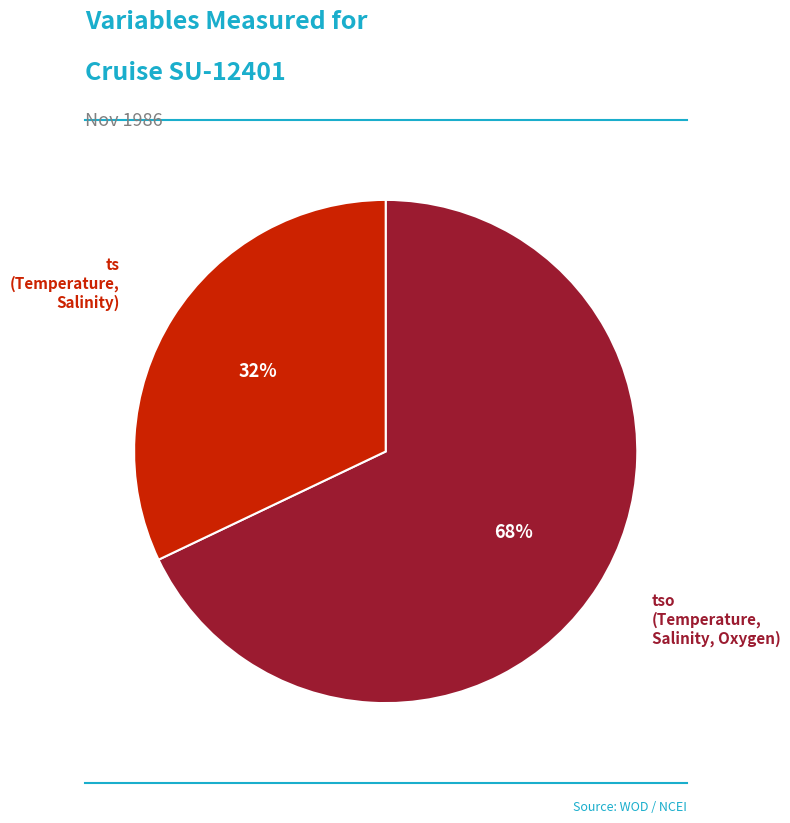

To the nearest percent, what is the average slice percentage?

50%